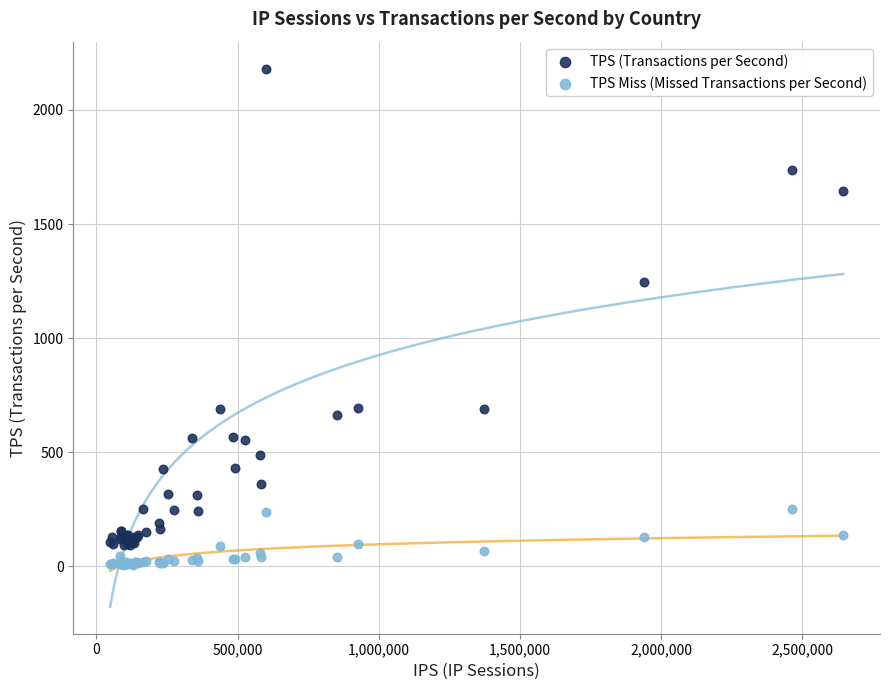

Which series has the largest Y range (max minus min)?

TPS (Transactions per Second)